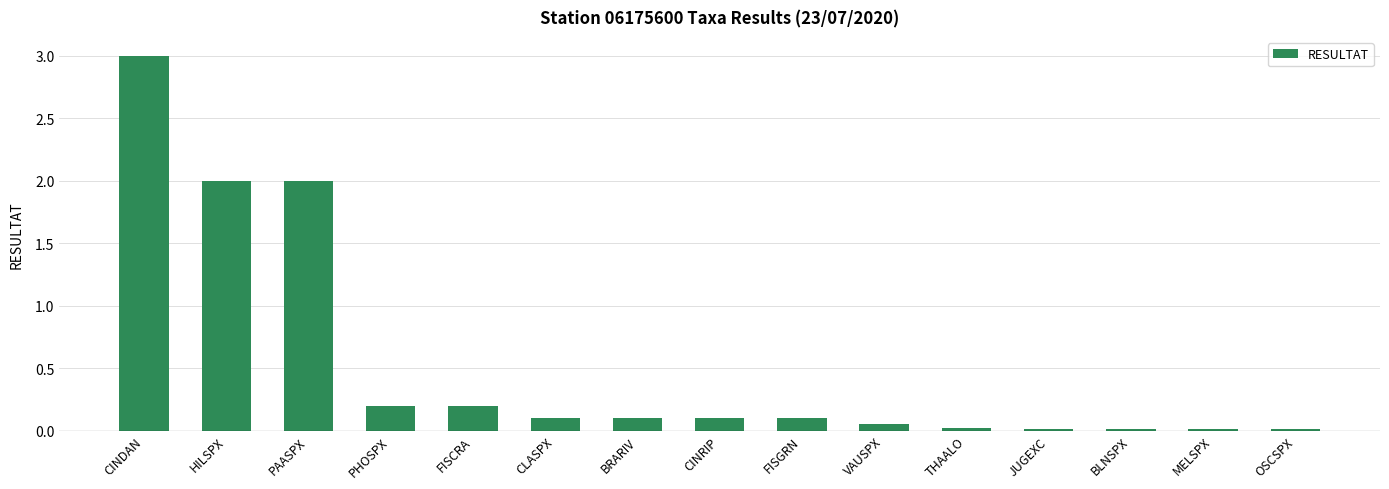

The chart shows a value of 3.0 at CINDAN. True or false?

True